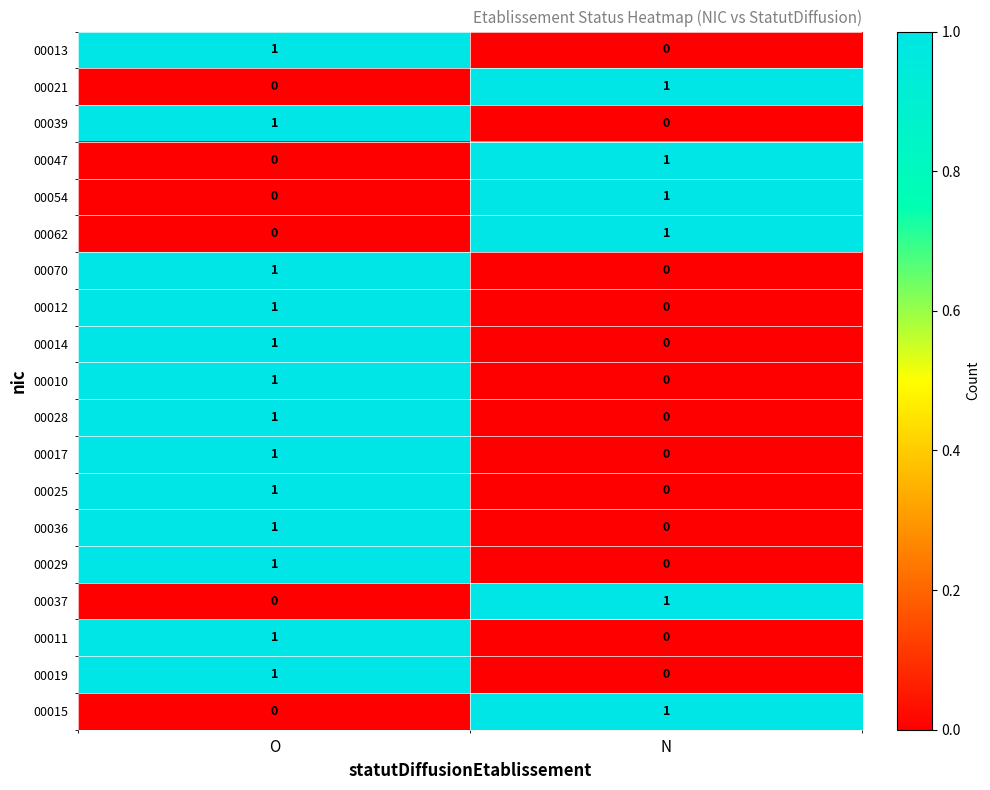

Where is 00062 nearest to the value 0?

O